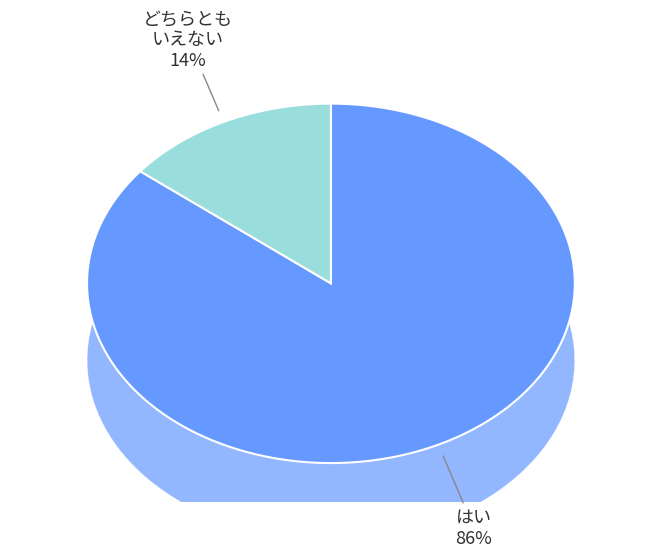

Count the number of slices in the pie.

2